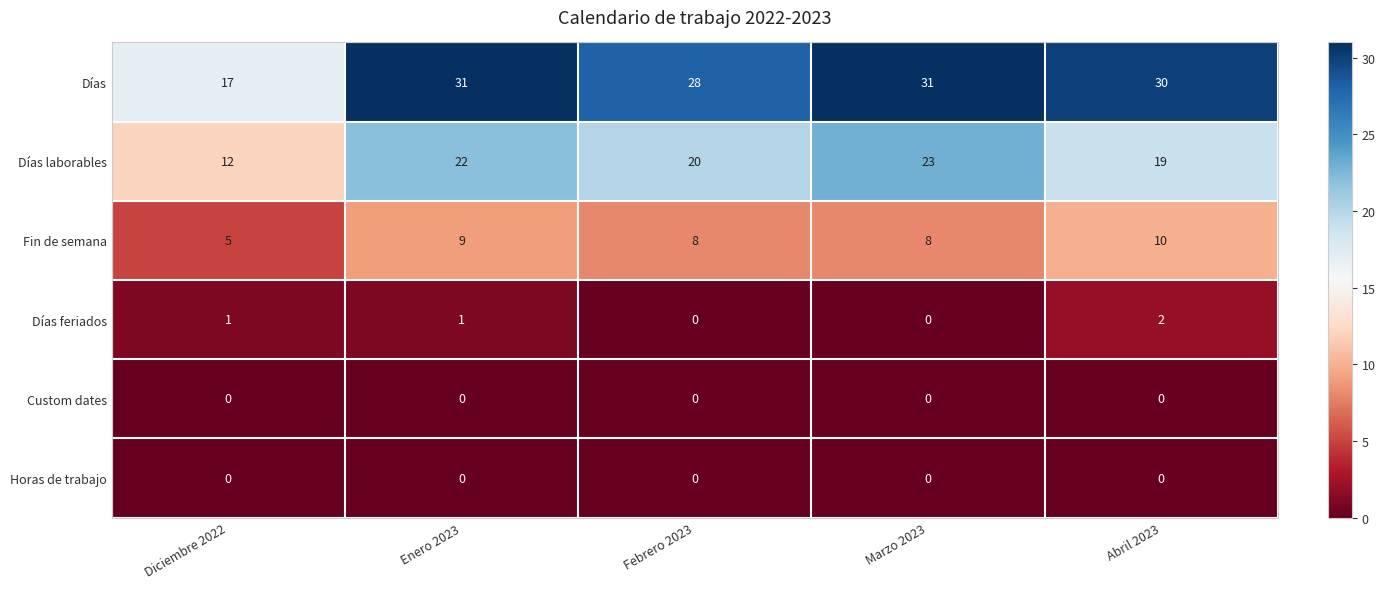

What is the sum of all Días feriados values?

4